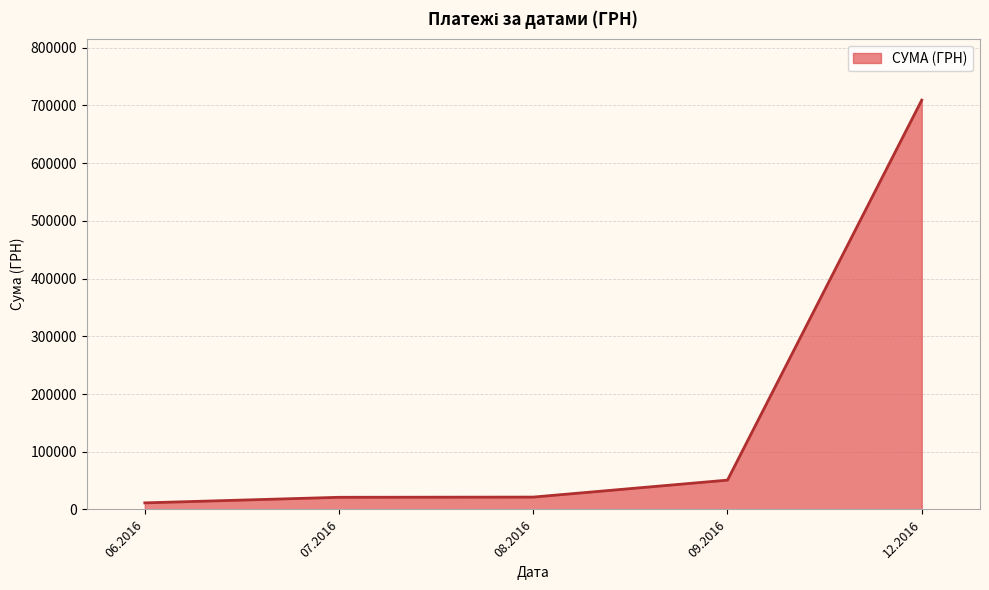

What is the difference between the second highest and second lowest values?

29737.8